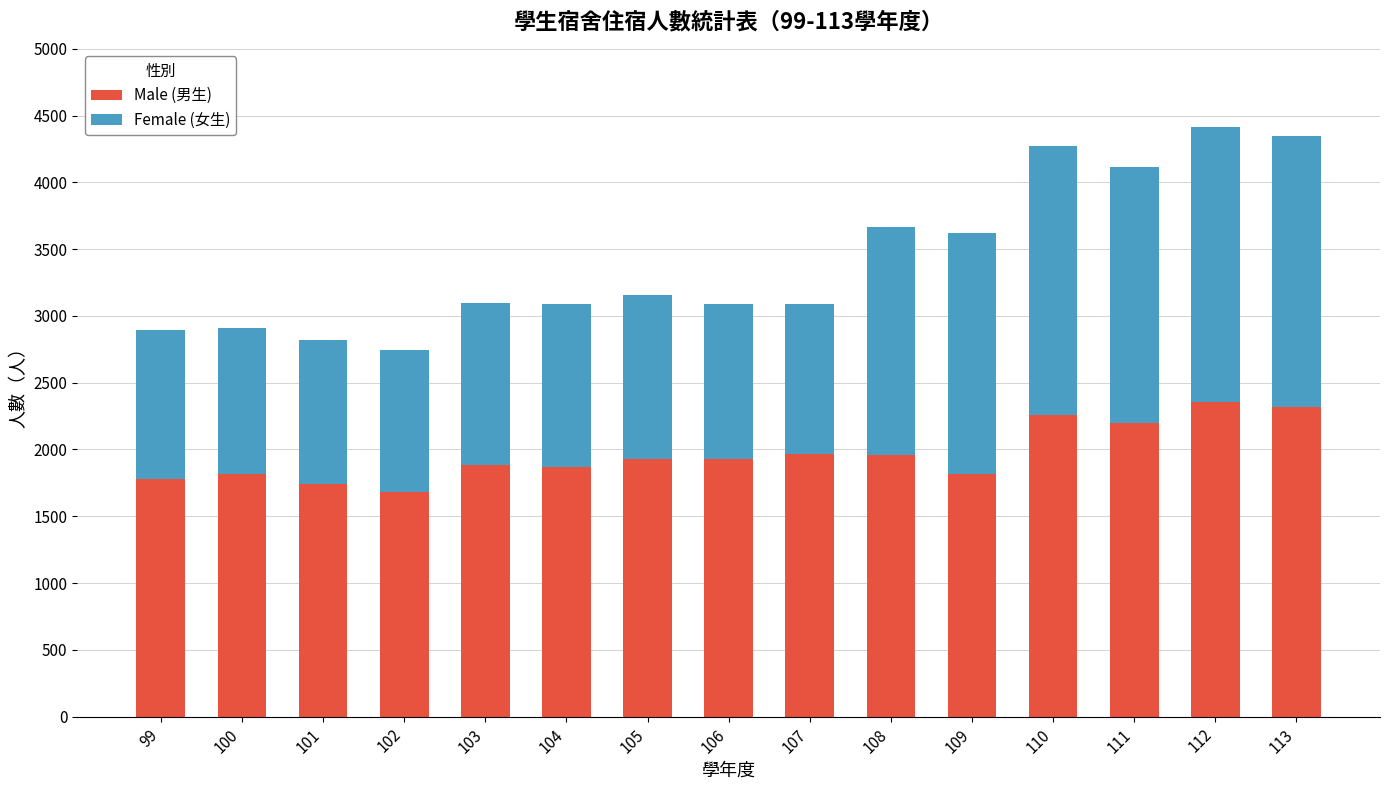

What is the highest value of the Male (男生) series?

2353